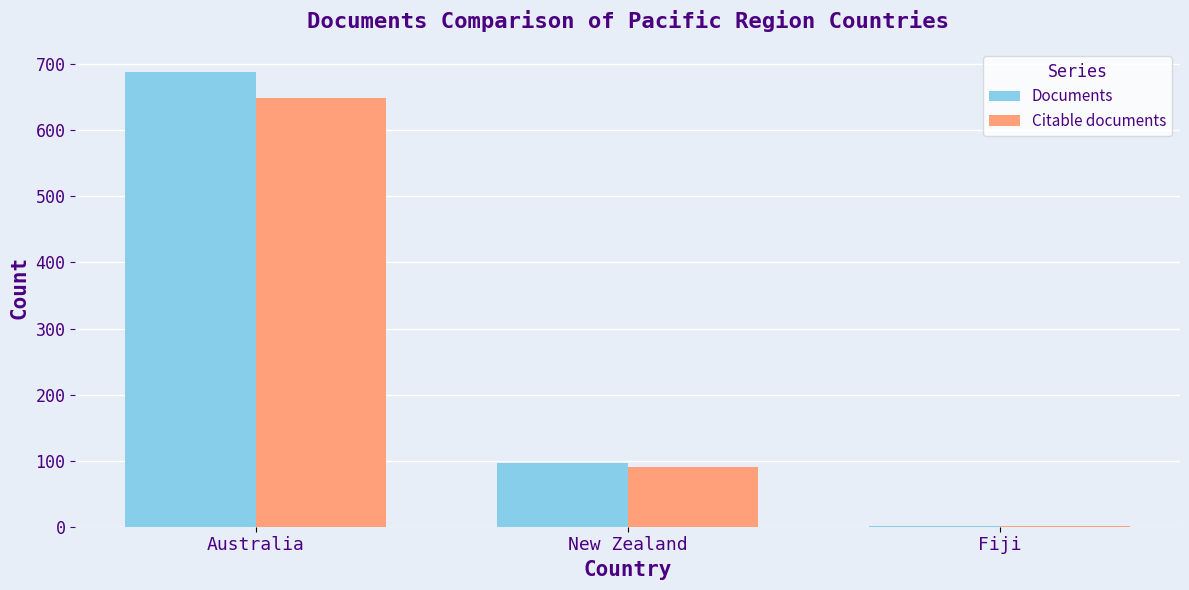

What is the maximum value shown in the chart?

689